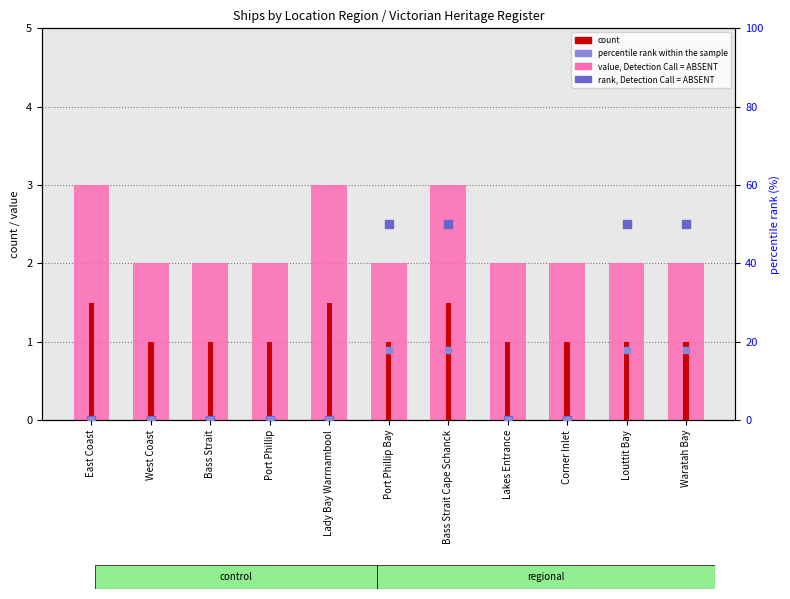

At which category is the sum across all series the highest?

Bass Strait Cape Schanck